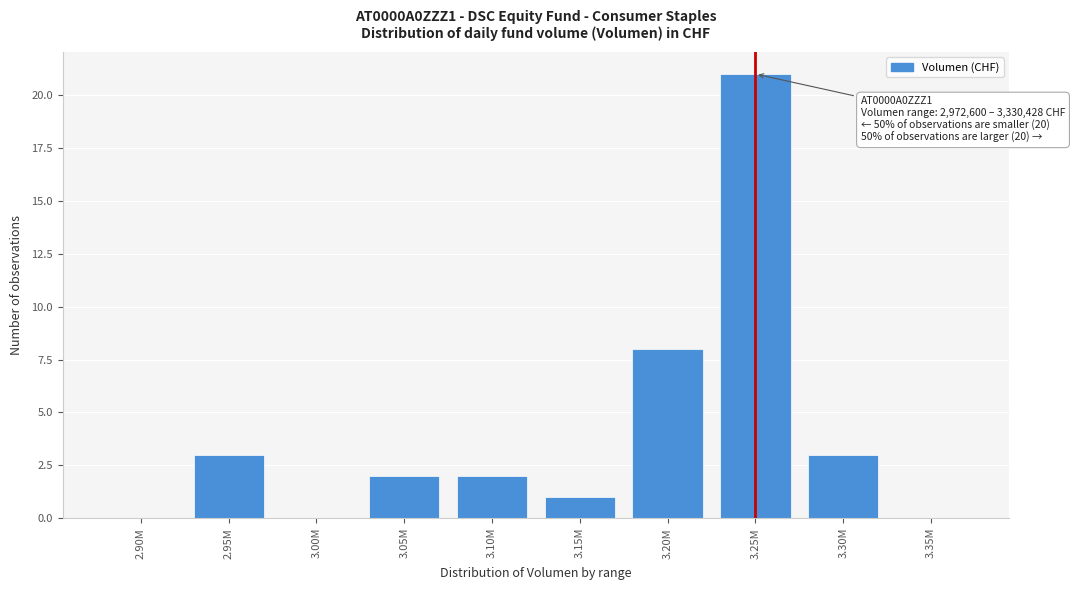

Reading left to right, what are all the values shown in this chart?

2.90M=0	2.95M=3	3.00M=0	3.05M=2	3.10M=2	3.15M=1	3.20M=8	3.25M=21	3.30M=3	3.35M=0